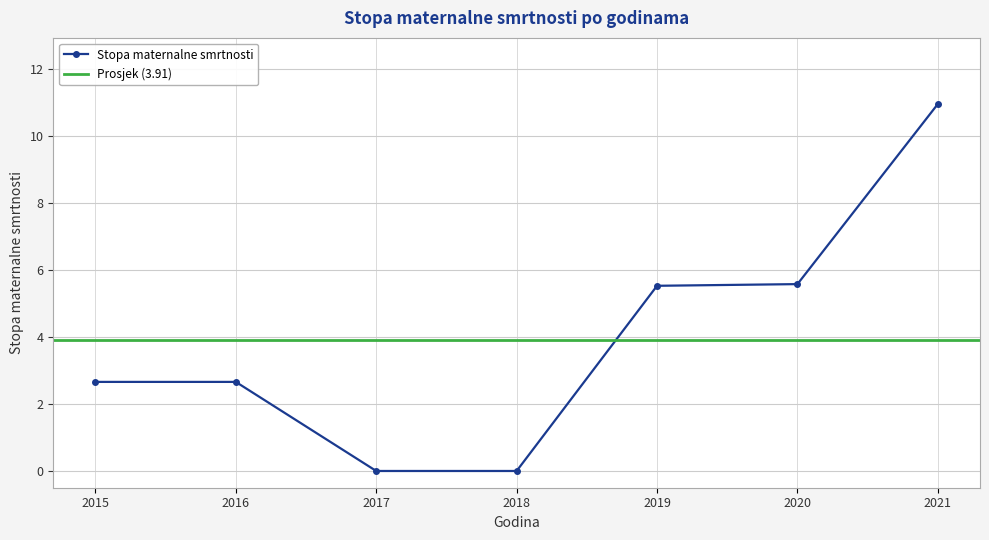

Rank the categories by value from highest to lowest.

2021, 2020, 2019, 2015, 2016, 2017, 2018